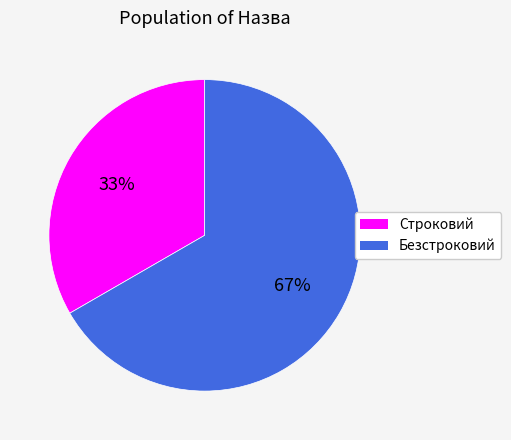

Does Строковий account for over 50% of the chart?

No